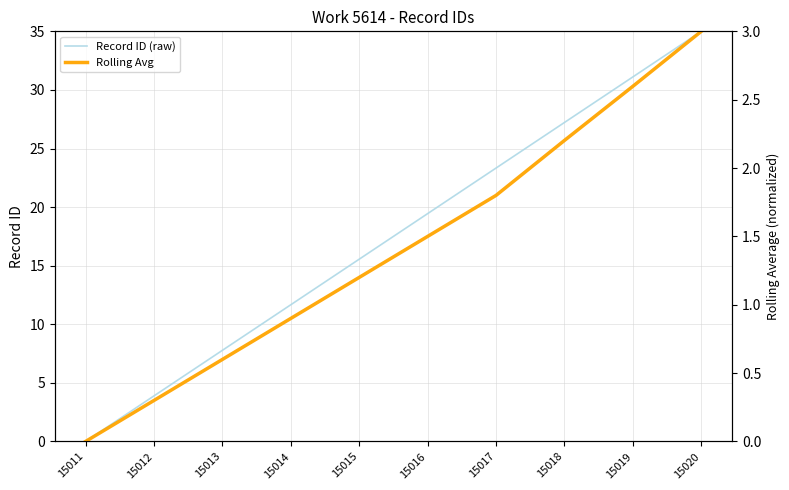

Is it true that Record ID (raw) equals 29.6 at 15016?

False